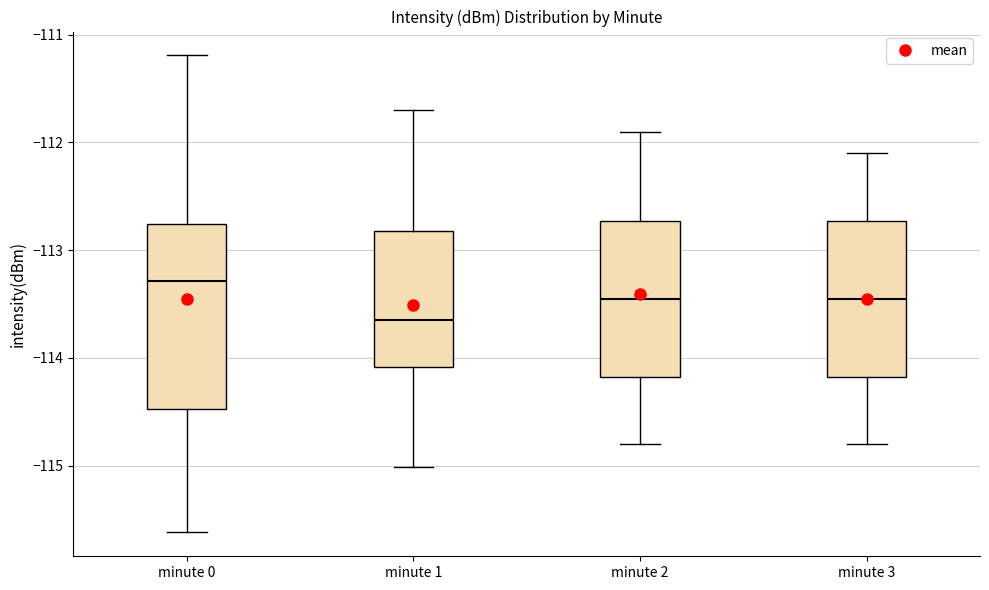

Reading left to right, transcribe this box plot: for each box, give where its median line is, the range the box spans, and where its two whiskers end, as read against the y-axis. The values are not printed on the chart, so give them approximately, as read against the axis.

minute 0: median -113.3, box -114.5 to -112.8, whiskers -115.6 to -111.2
minute 1: median -113.6, box -114.1 to -112.8, whiskers -115.0 to -111.7
minute 2: median -113.4, box -114.2 to -112.7, whiskers -114.8 to -111.9
minute 3: median -113.4, box -114.2 to -112.7, whiskers -114.8 to -112.1